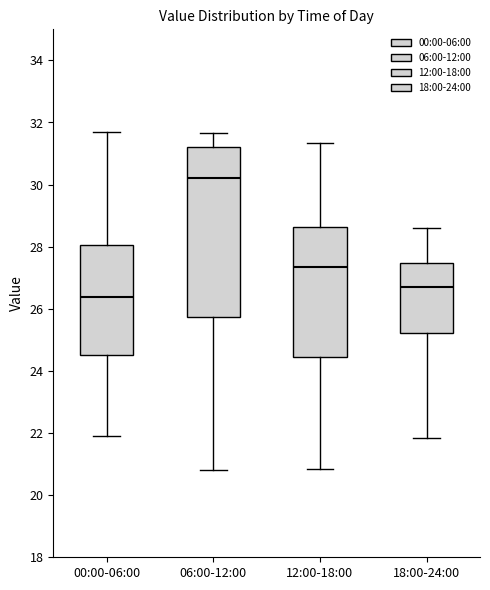

Where is the lower edge of the box for 06:00-12:00 on the y-axis? The values are not printed on the chart, so give them approximately, as read against the axis.

25.8